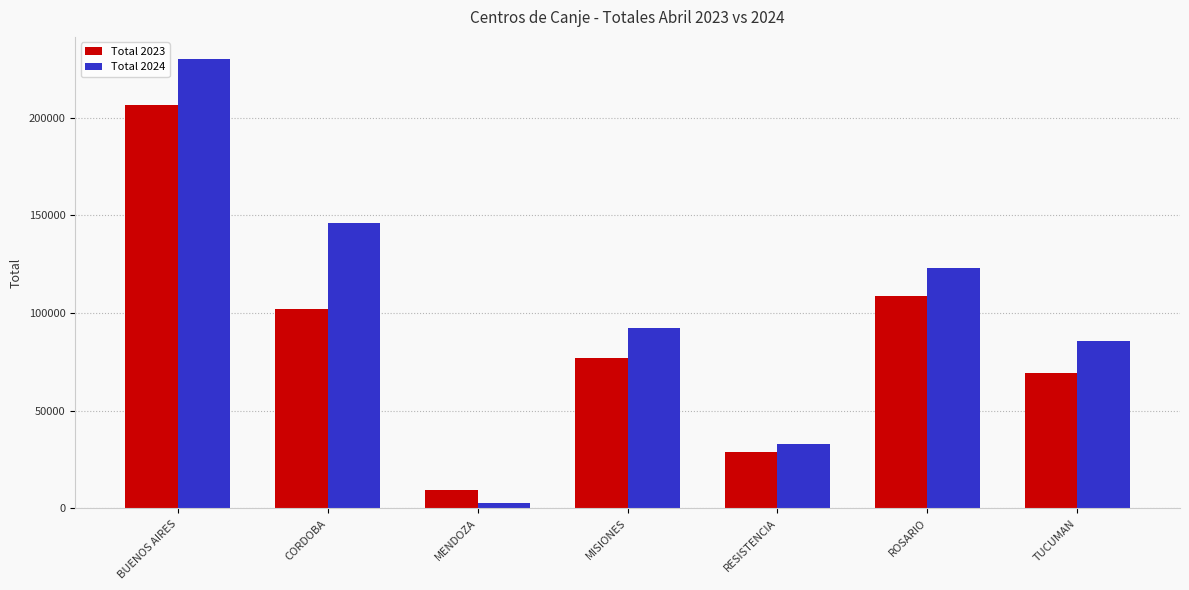

At which category does the chart reach its peak across all series?

BUENOS AIRES